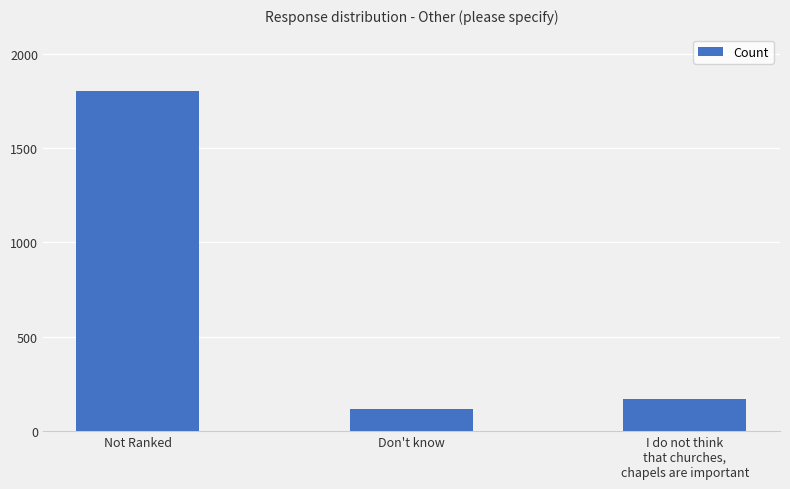

What is the ratio of the value at Not Ranked to the value at Don't know?

15.1